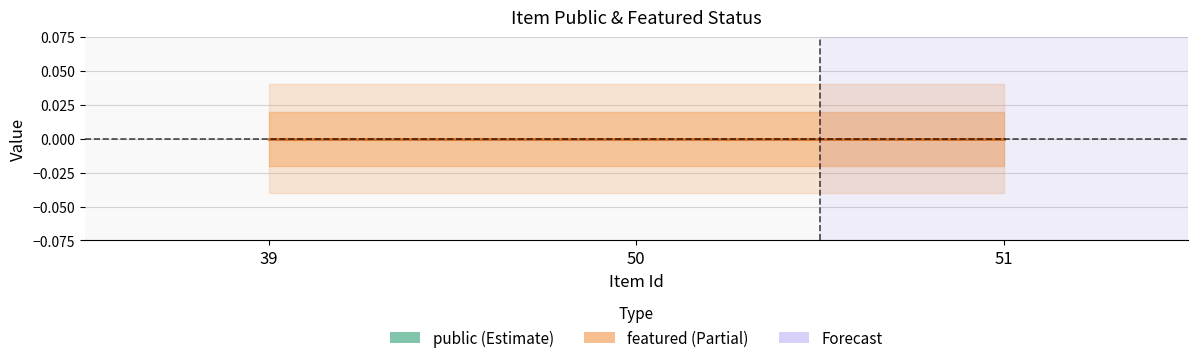

Is the value of featured (line) at 51 greater than the value of public (line) at 50?

No